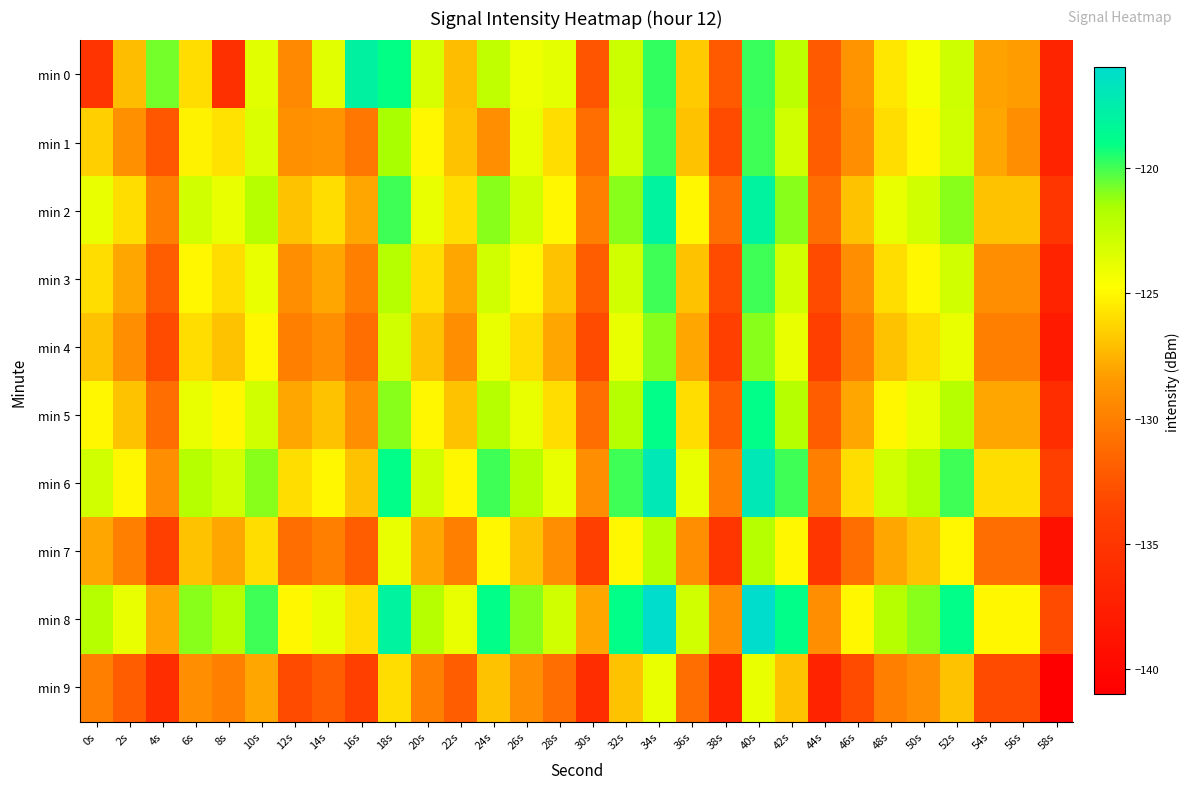

Which category has the lowest value across all series?

58s